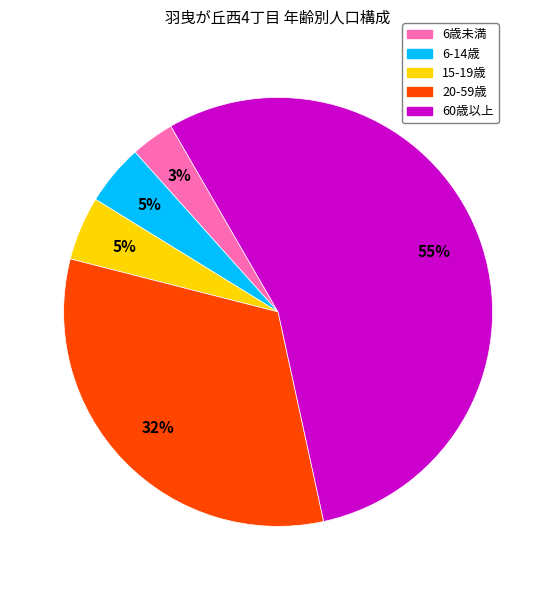

True or false: 20-59歳 accounts for 47% of the total.

False